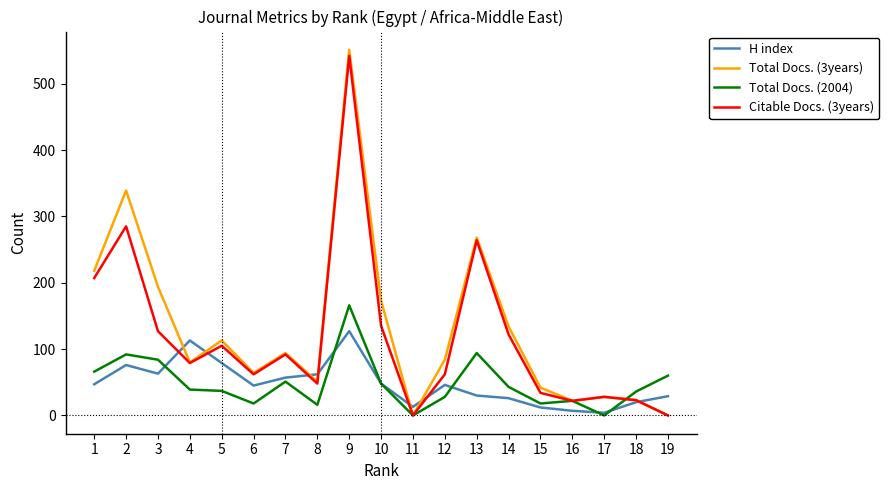

How many lines are shown in the chart?

4